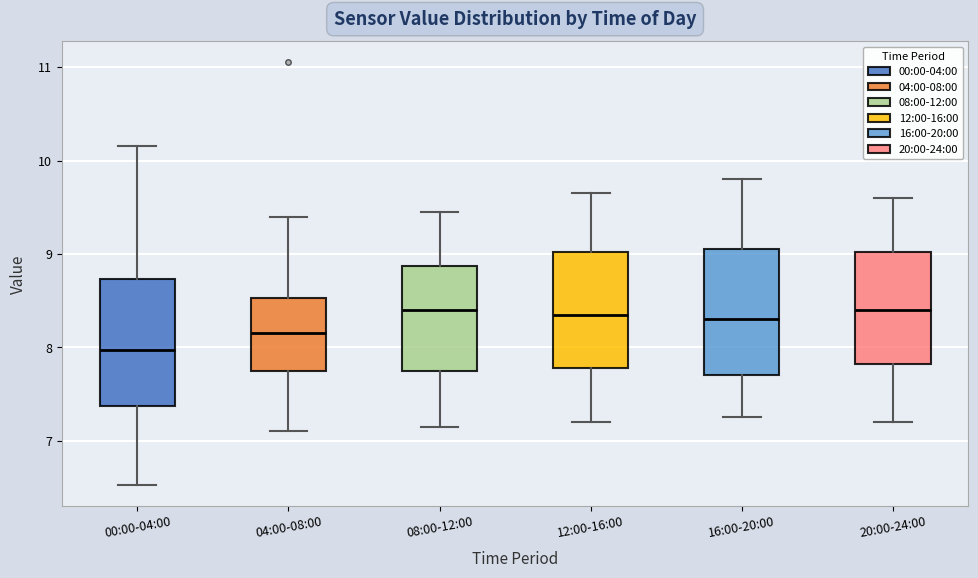

Reading left to right, transcribe this box plot: for each box, give where its median line is, the range the box spans, and where its two whiskers end, as read against the y-axis. The values are not printed on the chart, so give them approximately, as read against the axis.

00:00-04:00: median 8.0, box 7.4 to 8.7, whiskers 6.5 to 10.2
04:00-08:00: median 8.2, box 7.8 to 8.5, whiskers 7.1 to 9.4
08:00-12:00: median 8.4, box 7.8 to 8.9, whiskers 7.2 to 9.5
12:00-16:00: median 8.4, box 7.8 to 9.0, whiskers 7.2 to 9.7
16:00-20:00: median 8.3, box 7.7 to 9.1, whiskers 7.3 to 9.8
20:00-24:00: median 8.4, box 7.8 to 9.0, whiskers 7.2 to 9.6